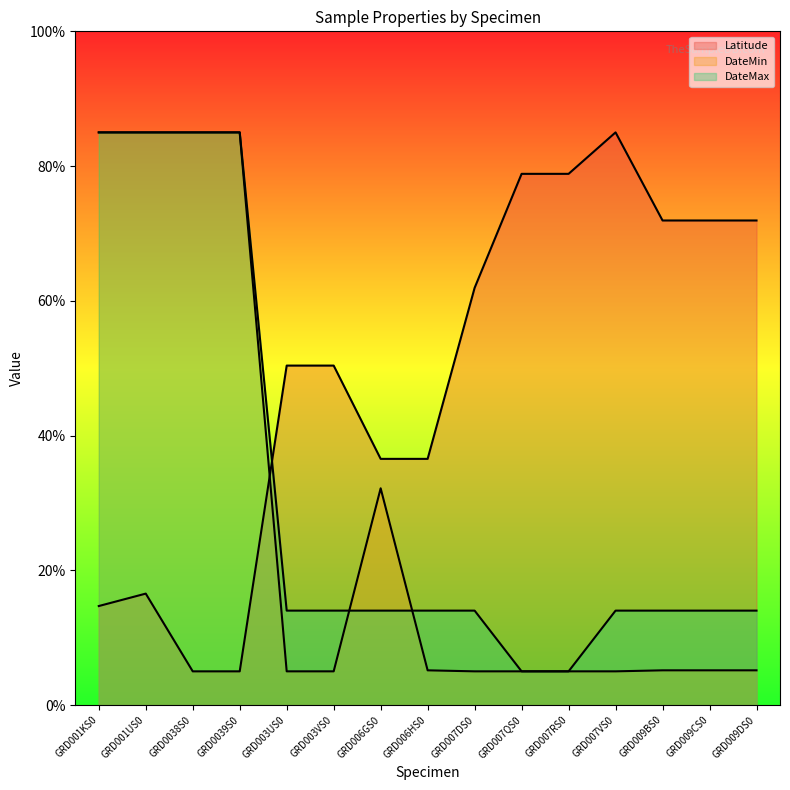

Which category has the highest value across all series?

GRD007VS0